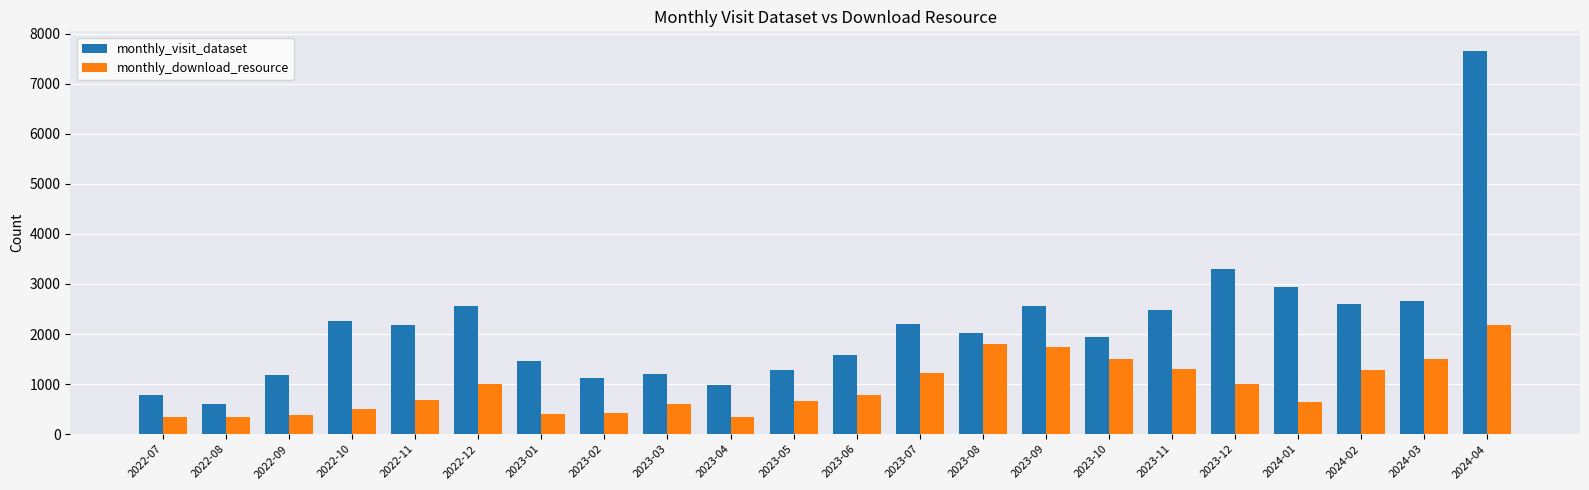

What is the spread (max minus min) of values at 2023-03?

603